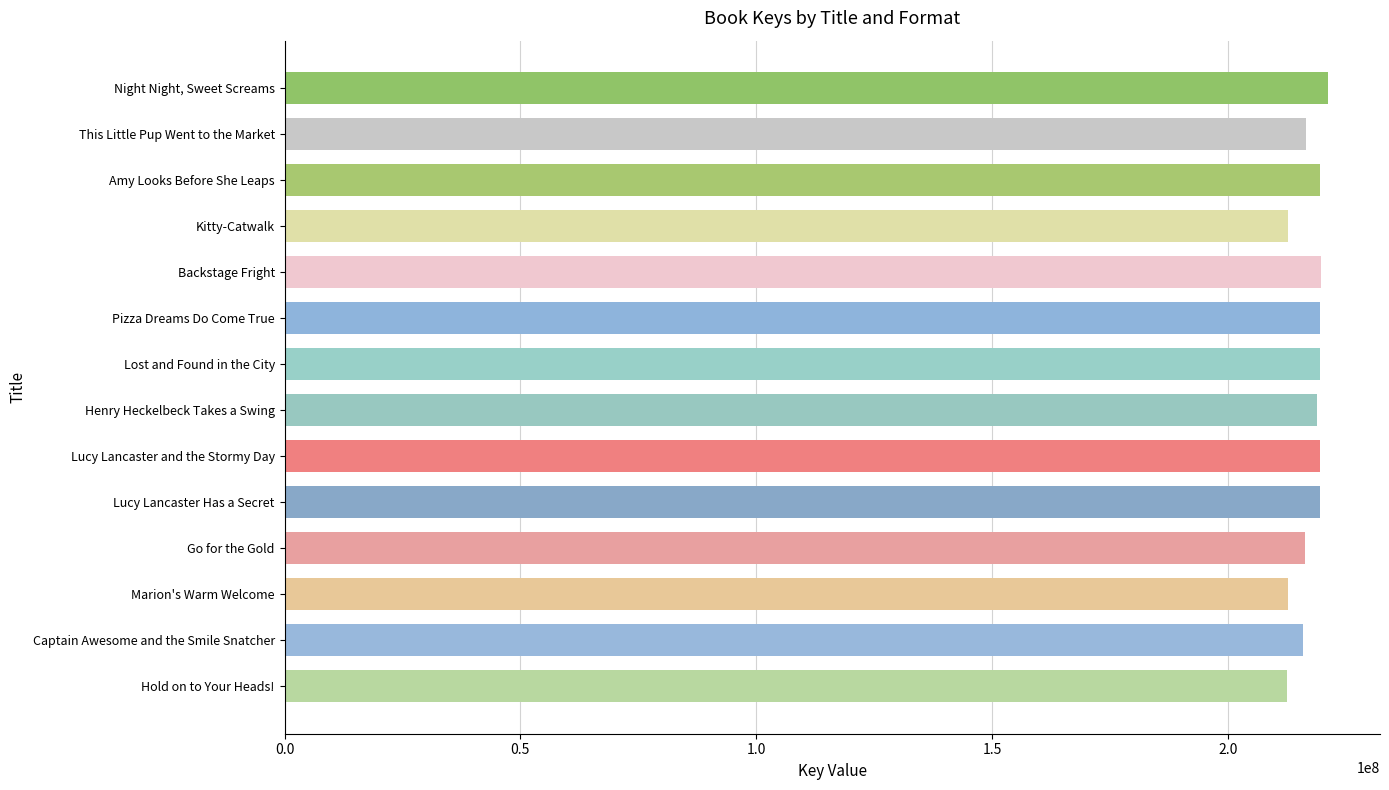

What is the sum of all values?

3043170703